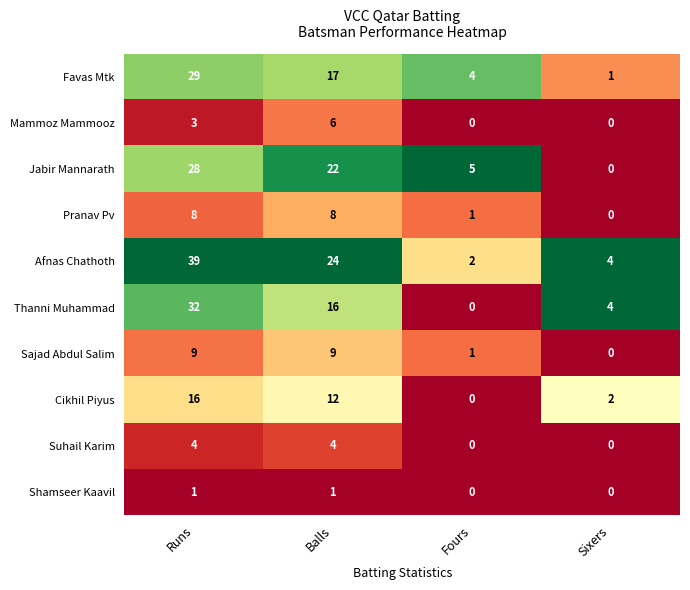

What value does the Mammoz Mammooz series have at Runs?

3